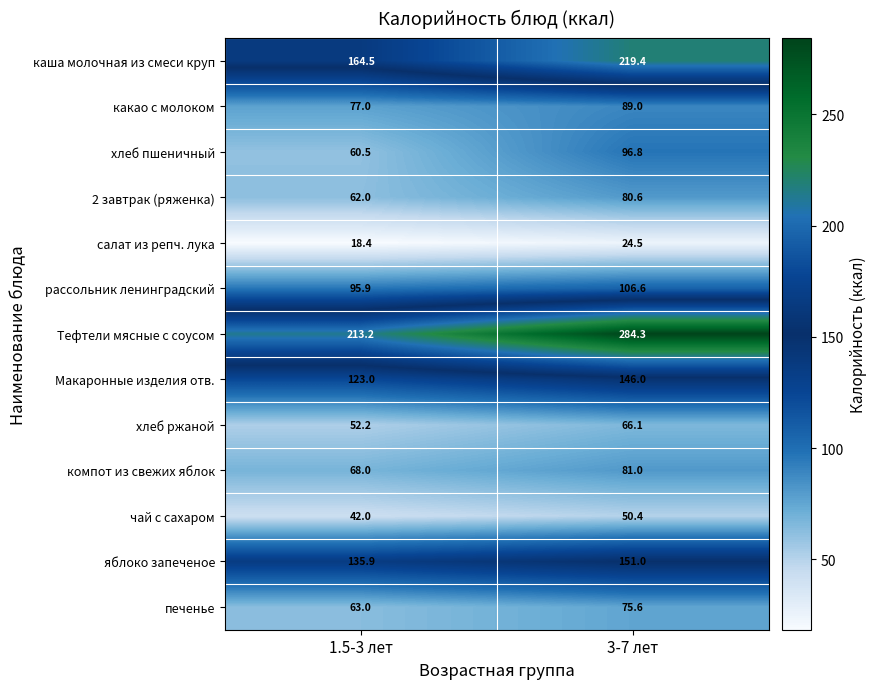

The value of Макаронные изделия отв. at 1.5-3 лет is 123.0. True or false?

True